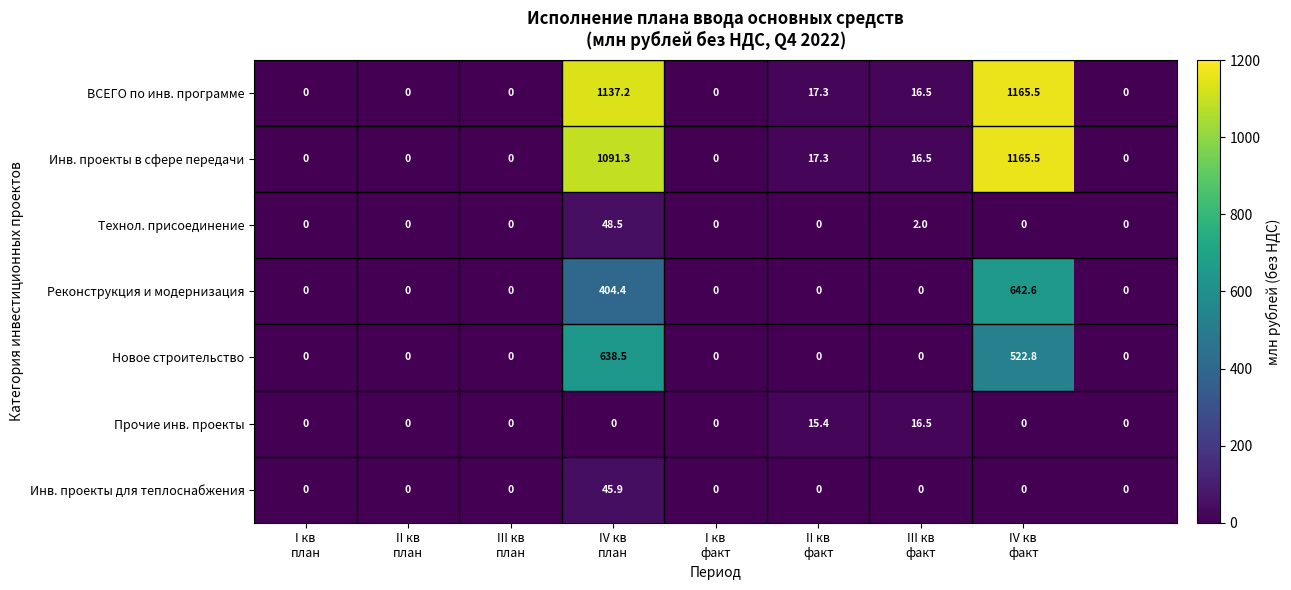

Which series has the largest total across all categories?

ВСЕГО по инв. программе